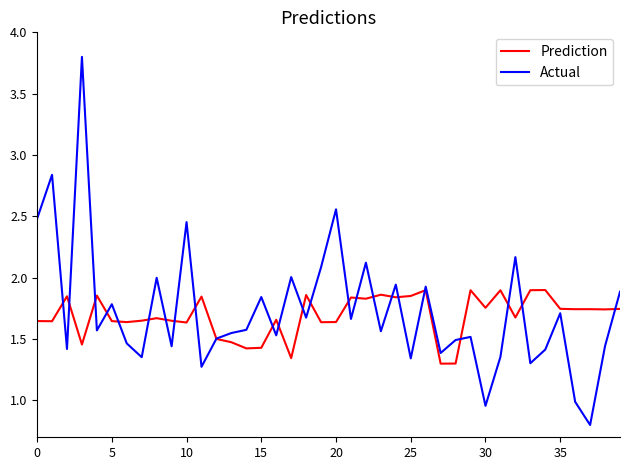

List the series in order of their peak value, highest first.

Actual, Prediction